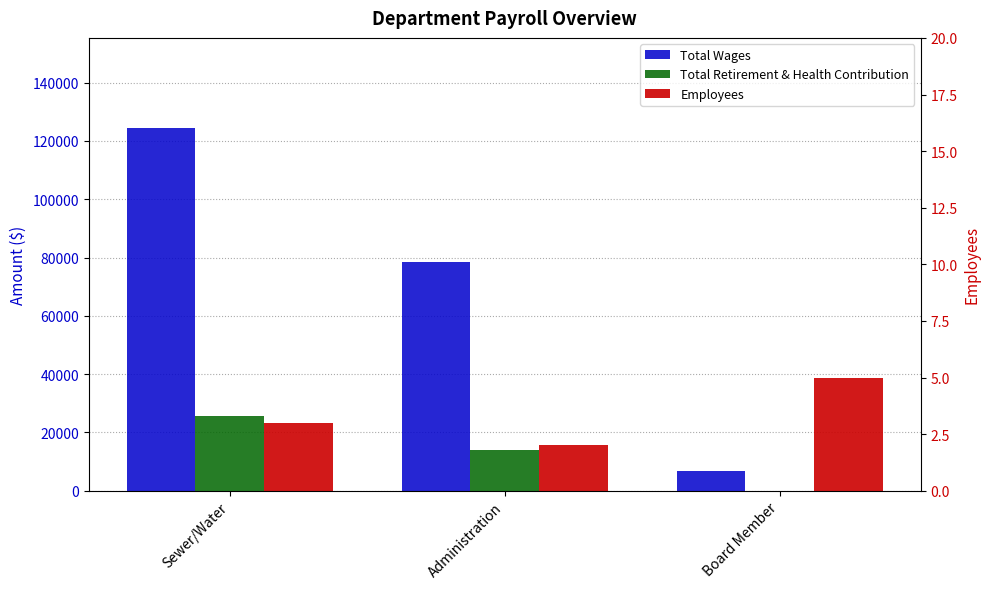

Which category has the highest value across all series?

Sewer/Water